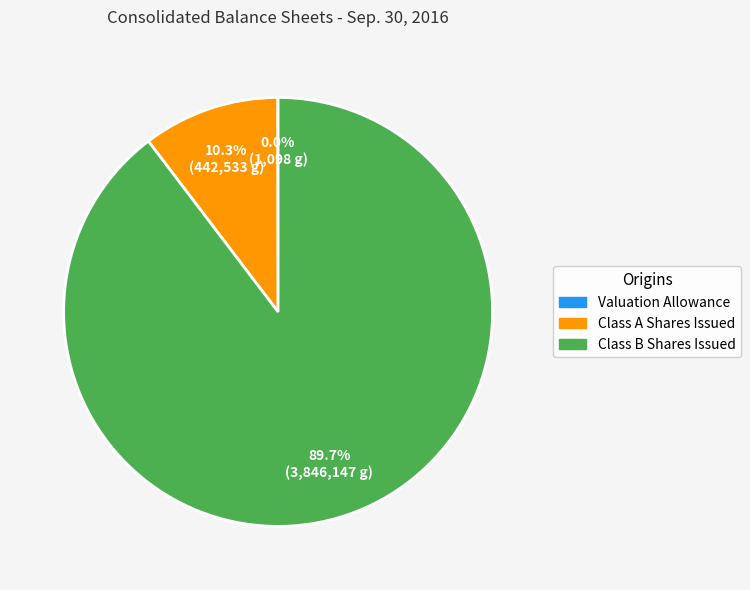

To the nearest percent, what is the average slice percentage?

33%